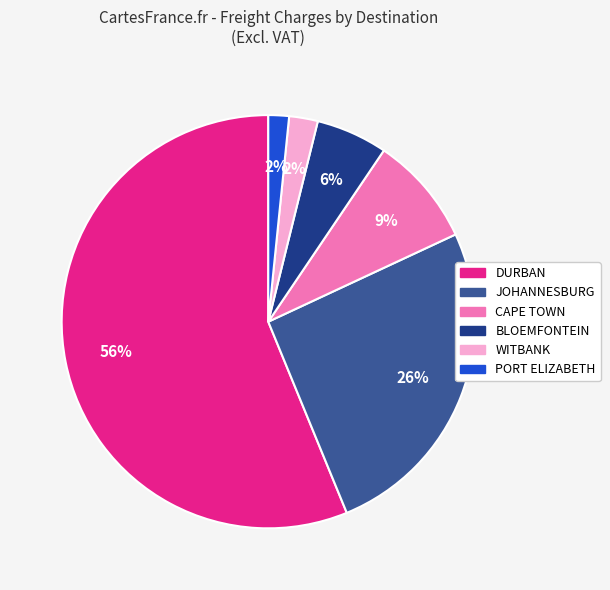

To the nearest percent, what is the average slice percentage?

17%